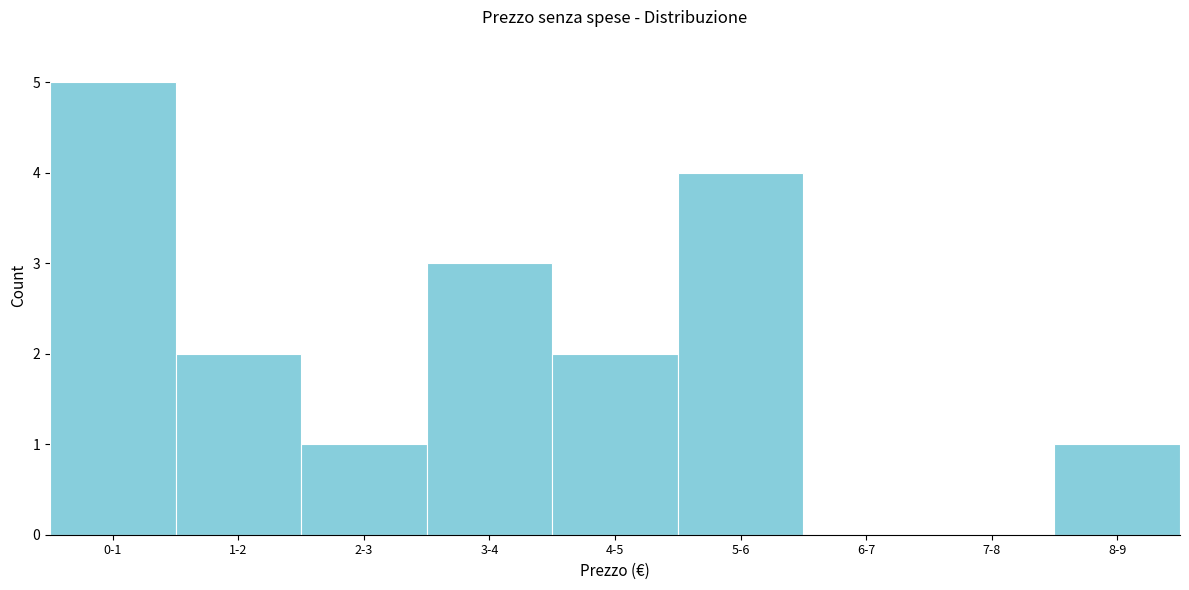

Reading left to right, transcribe all the data shown in this chart.

0-1=5	1-2=2	2-3=1	3-4=3	4-5=2	5-6=4	6-7=0	7-8=0	8-9=1